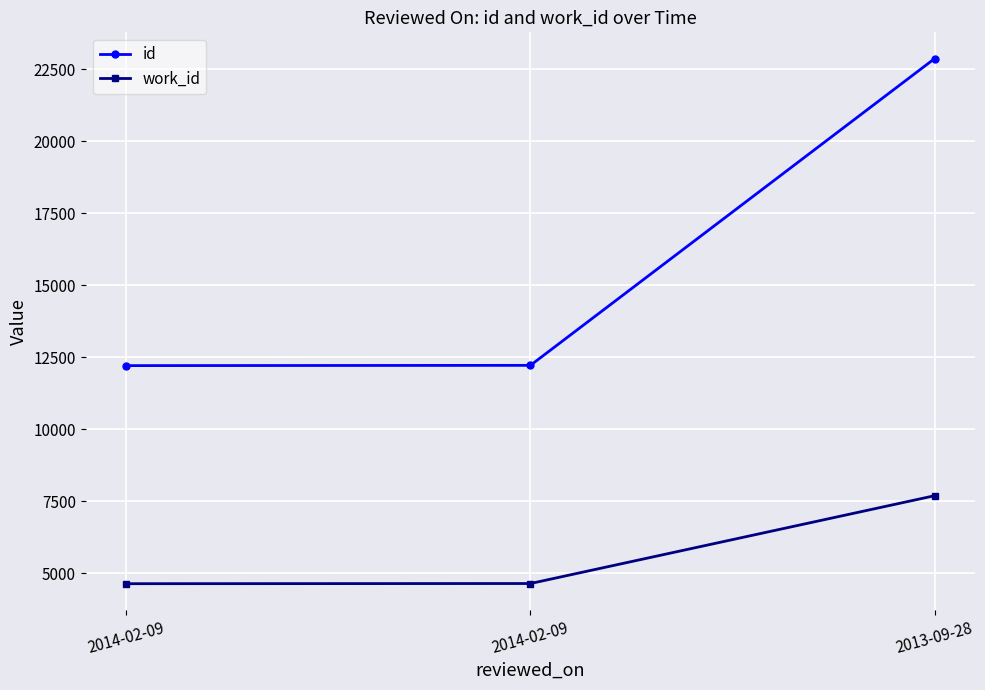

Reading right to left, list all the values displayed in this chart.

id: 22879	12222	12213
work_id: 7694	4643	4637